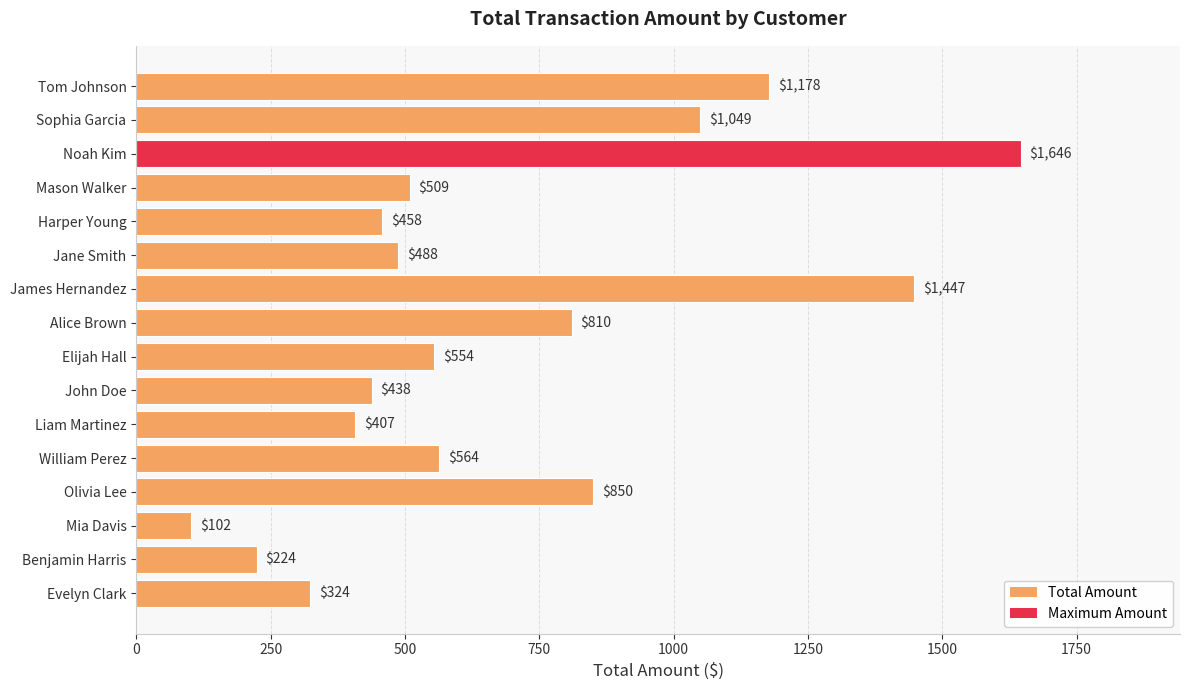

Approximately how many times larger is the value at John Doe compared to Sophia Garcia?

0.4